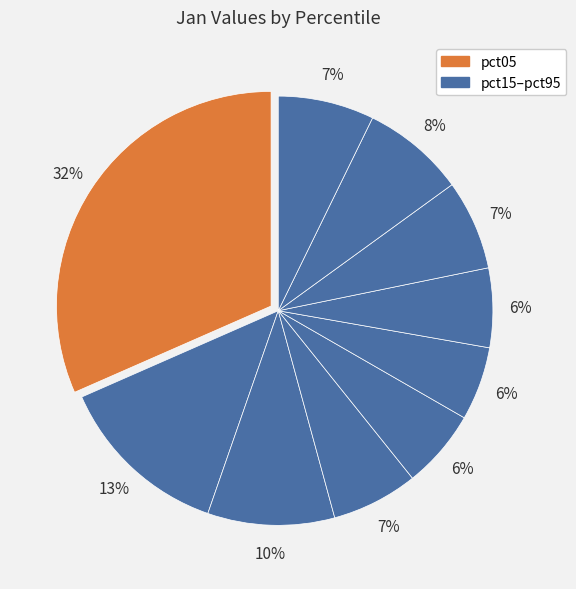

Rank the categories by value from lowest to highest.

pct55, pct45, pct65, pct35, pct75, pct95, pct85, pct25, pct15, pct05